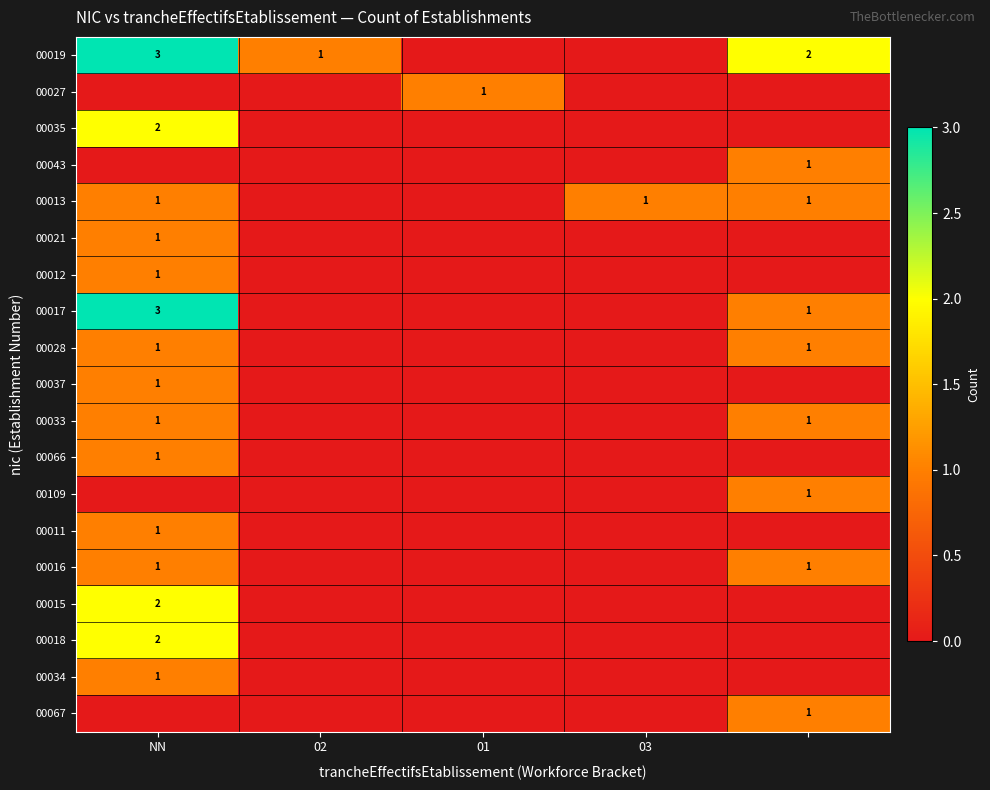

What is the spread (max minus min) of values at NN?

3